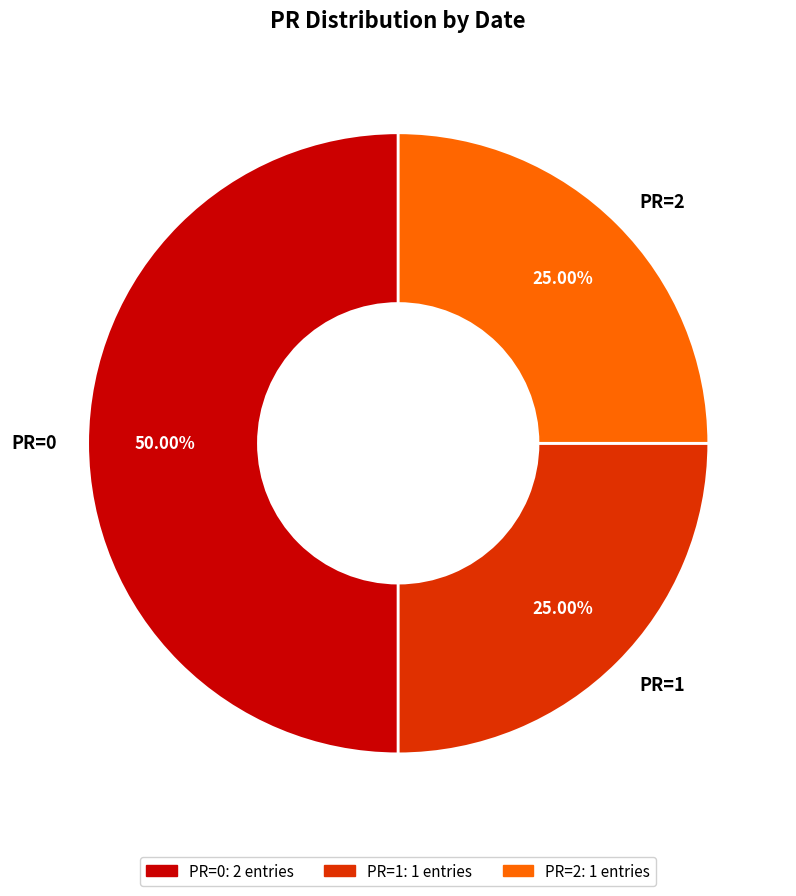

Does PR=1 account for over 50% of the chart?

No